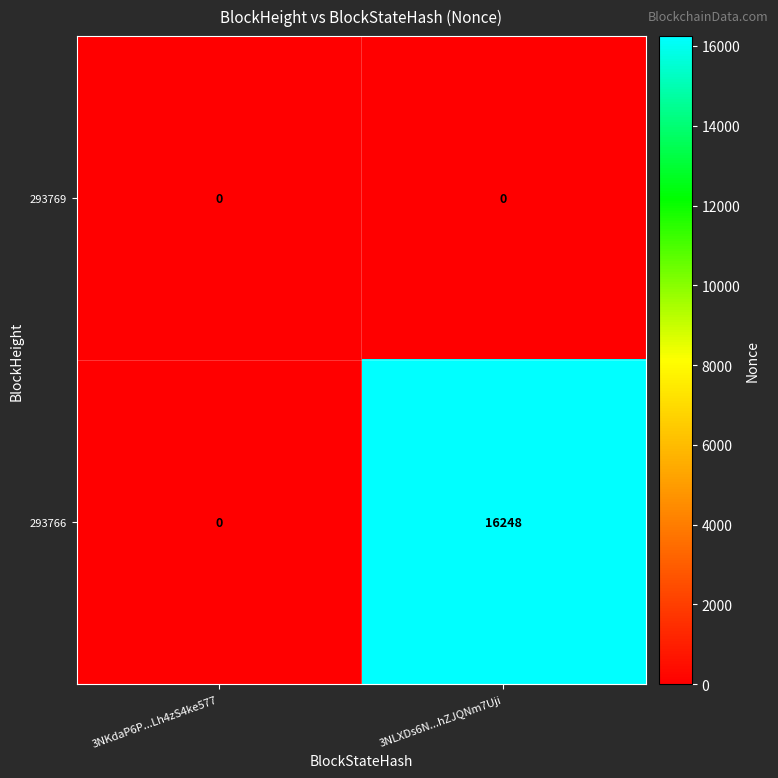

The value of 293769 at 3NKdaP6P...Lh4zS4ke577 is 0. True or false?

True